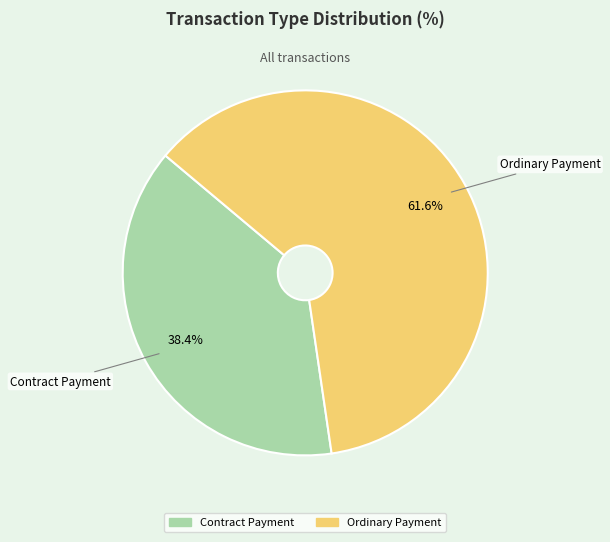

To the nearest percent, what percentage of the pie is Ordinary Payment?

62%